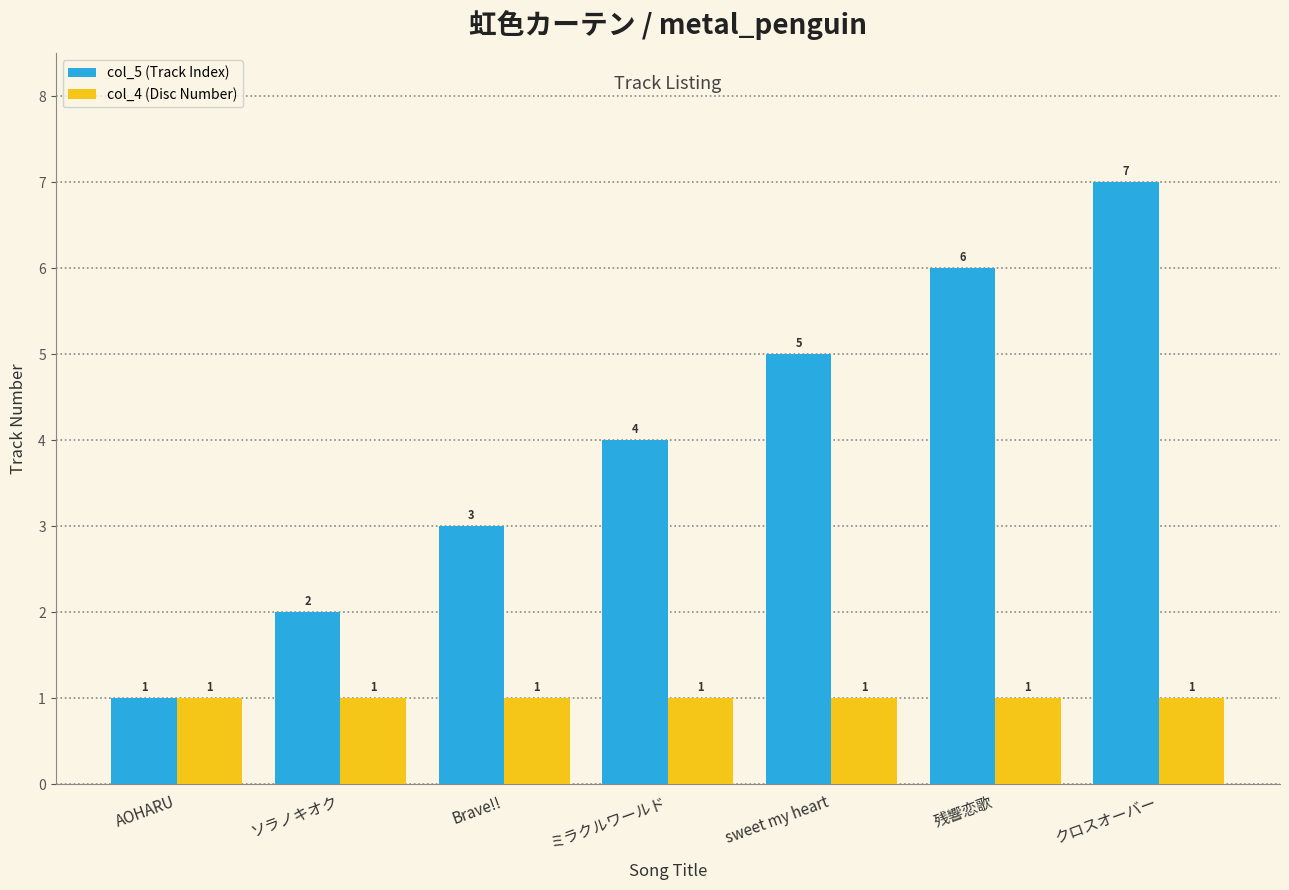

Is it true that col_5 (Track Index) equals 5 at sweet my heart?

True